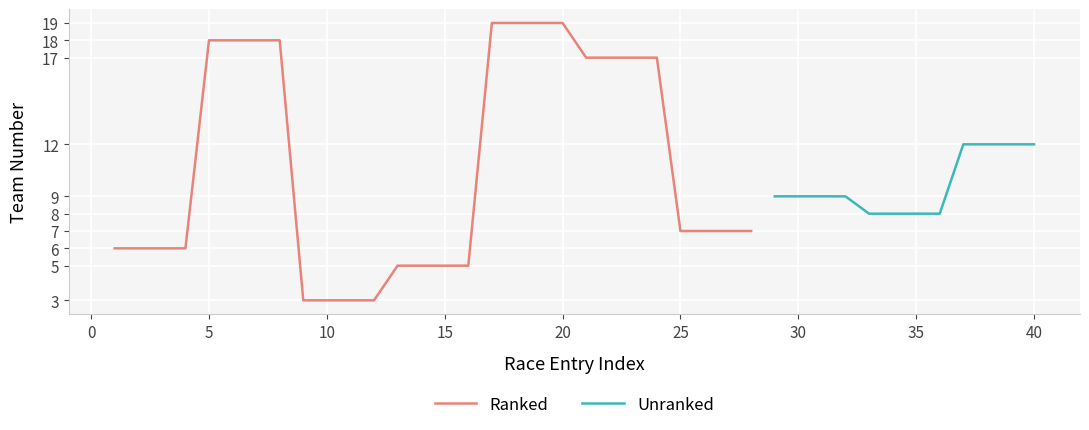

What is the maximum value for Ranked?

19